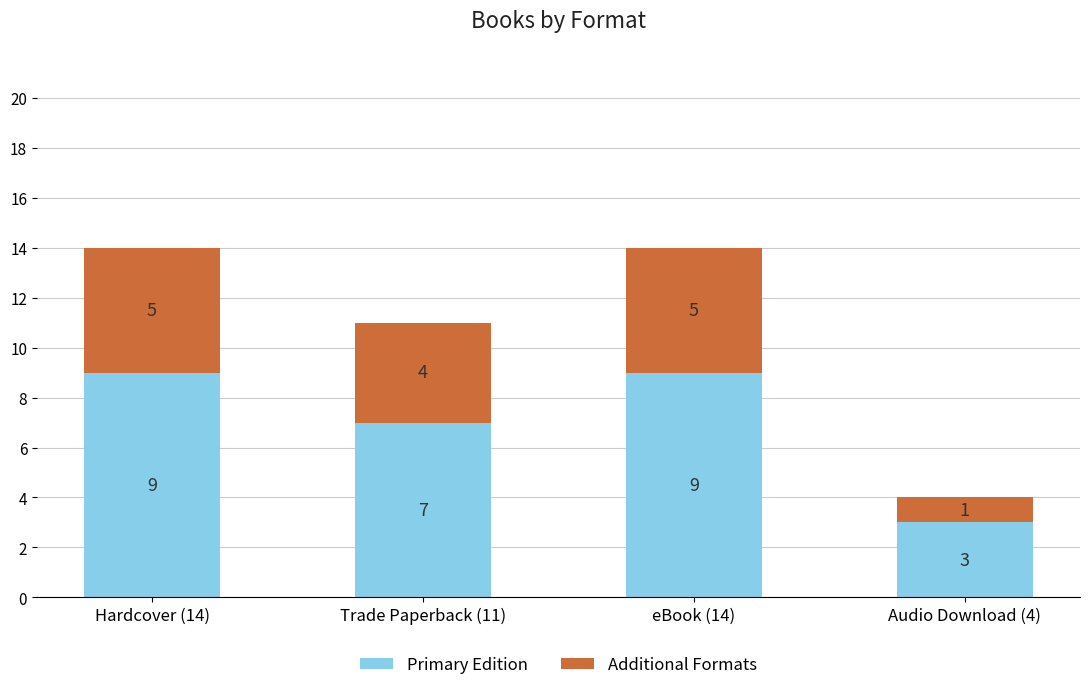

What is the highest value of the Primary Edition series?

9